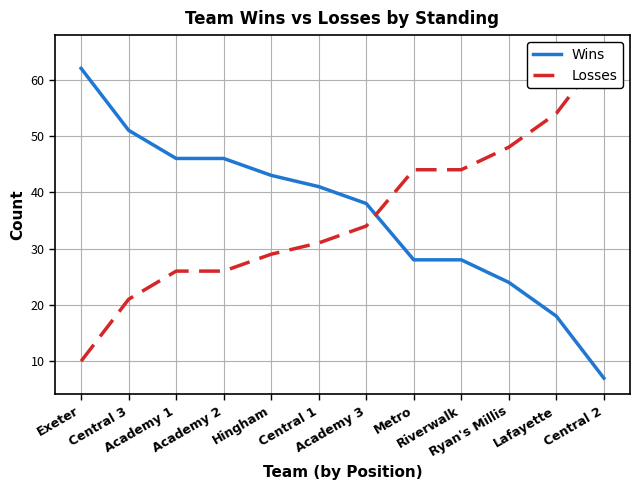

Between Exeter and Central 1, which series saw the biggest shift?

Wins